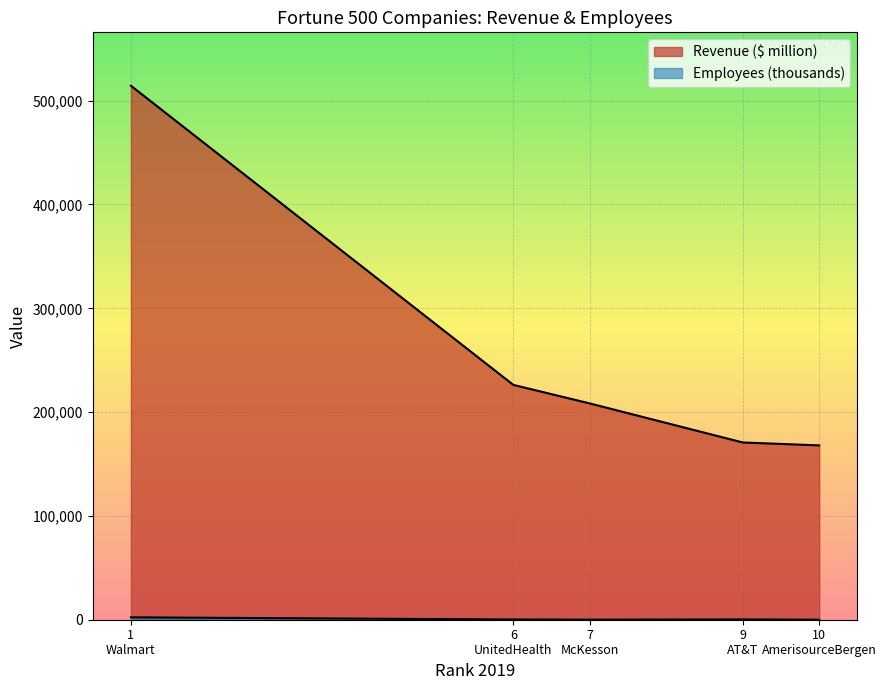

At how many categories does at least one series exceed 83679?

5